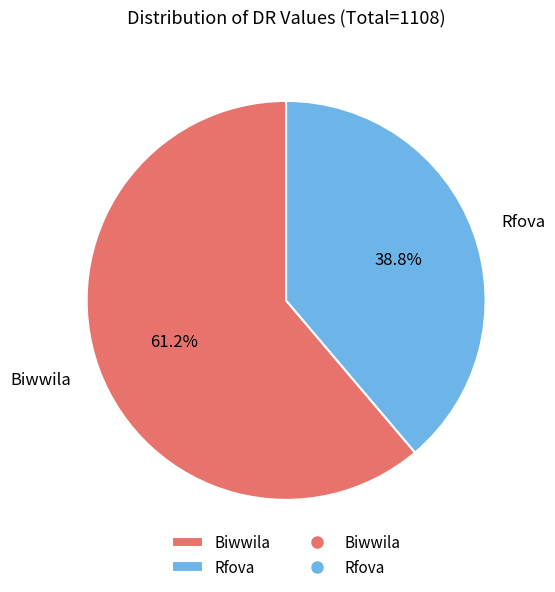

What is the ratio of the value at Biwwila to the value at Rfova?

1.6